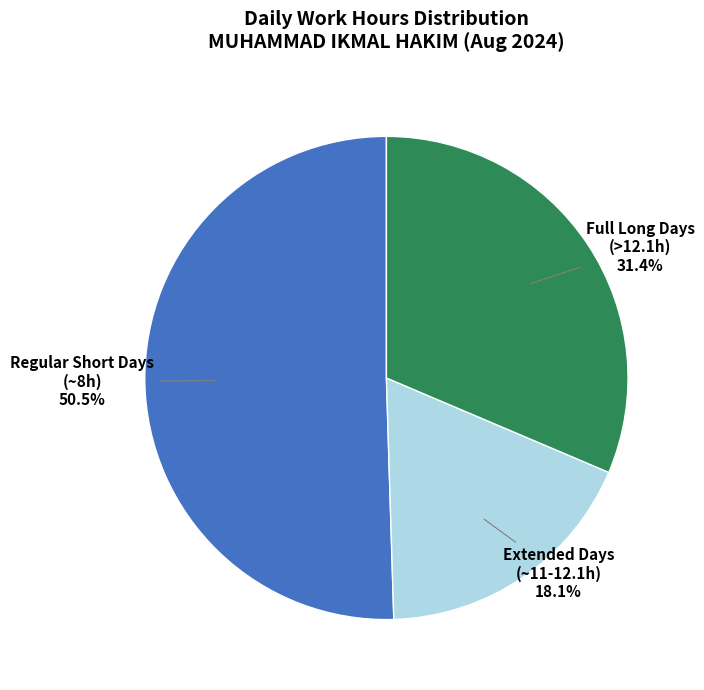

Does any single category account for the majority?

Yes